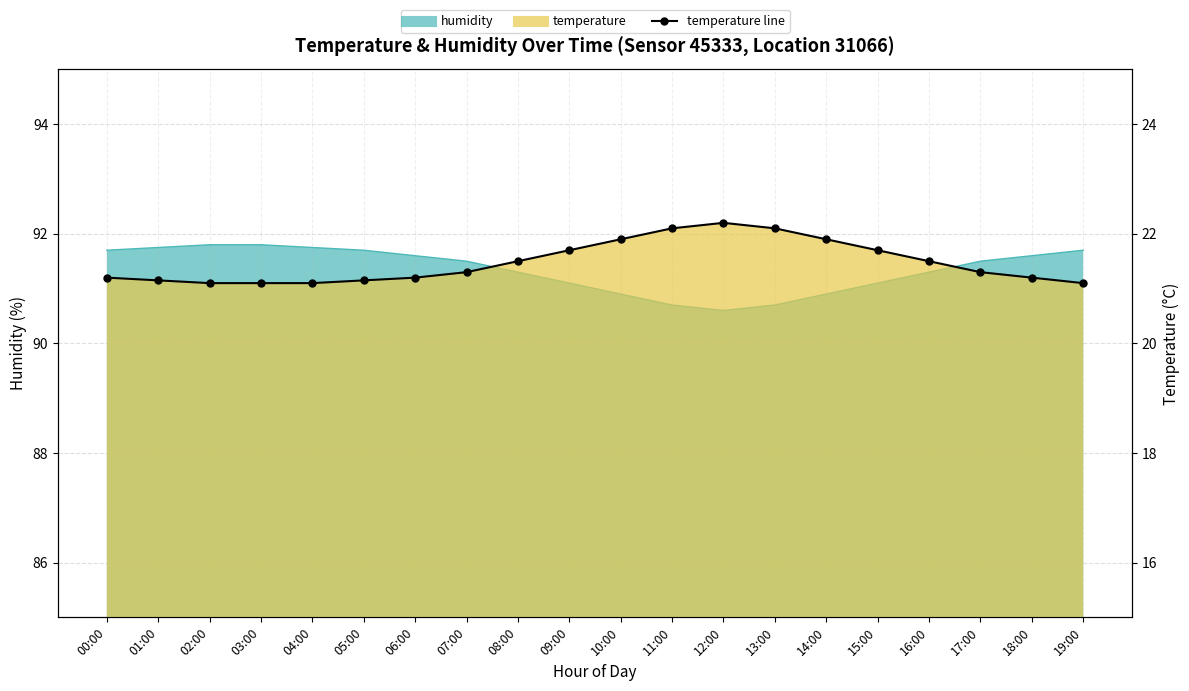

Between 17:00 and 01:00, which is larger?

17:00